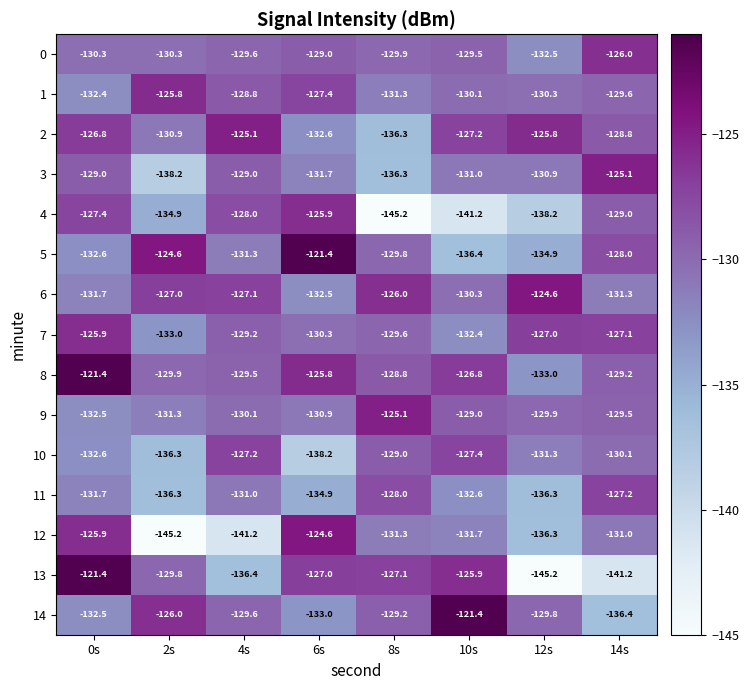

Rank the series at 14s from lowest to highest value.

13, 14, 6, 12, 10, 1, 9, 8, 4, 2, 5, 11, 7, 0, 3